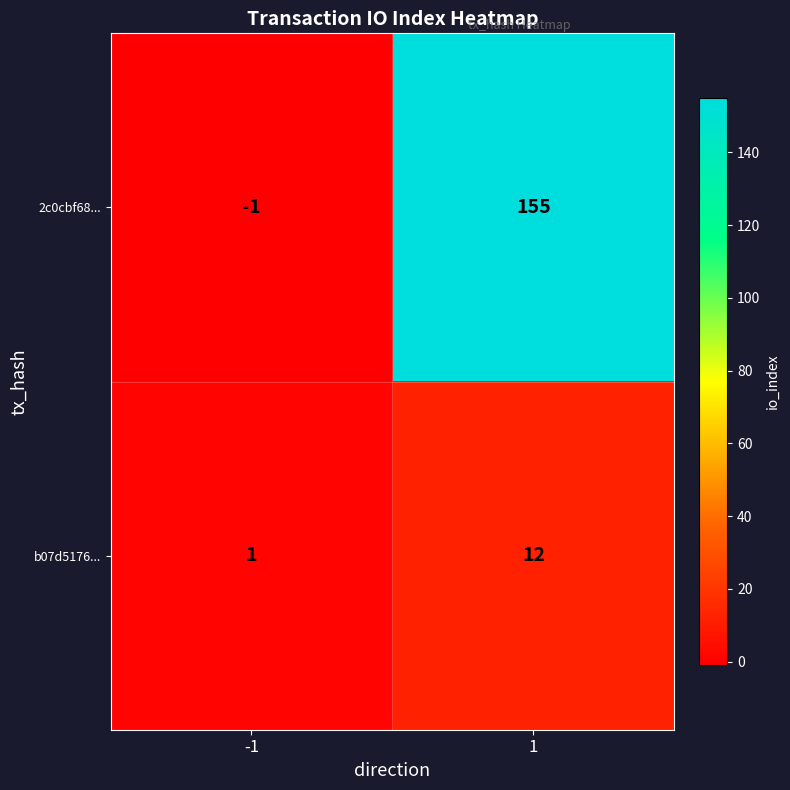

What is the sum of the b07d5176... values at -1 and 1?

13